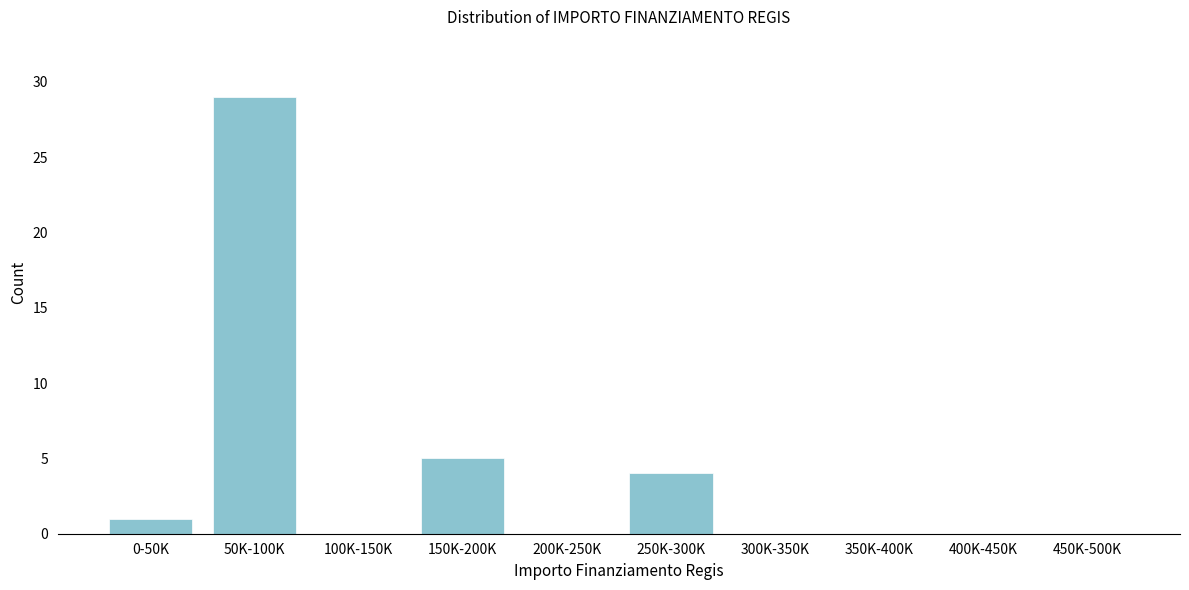

Reading left to right, extract all data points from this chart.

0-50K=1	50K-100K=29	100K-150K=0	150K-200K=5	200K-250K=0	250K-300K=4	300K-350K=0	350K-400K=0	400K-450K=0	450K-500K=0